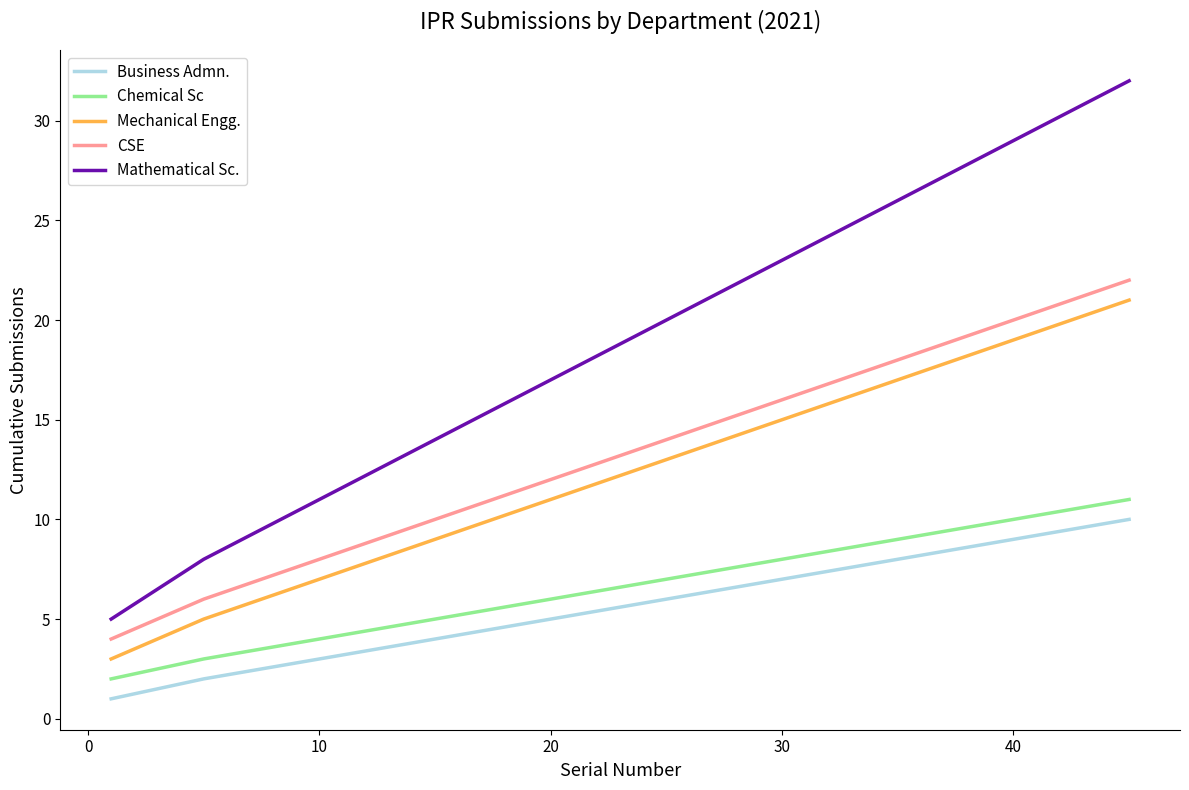

Which series has the largest range (max minus min)?

Mathematical Sc.